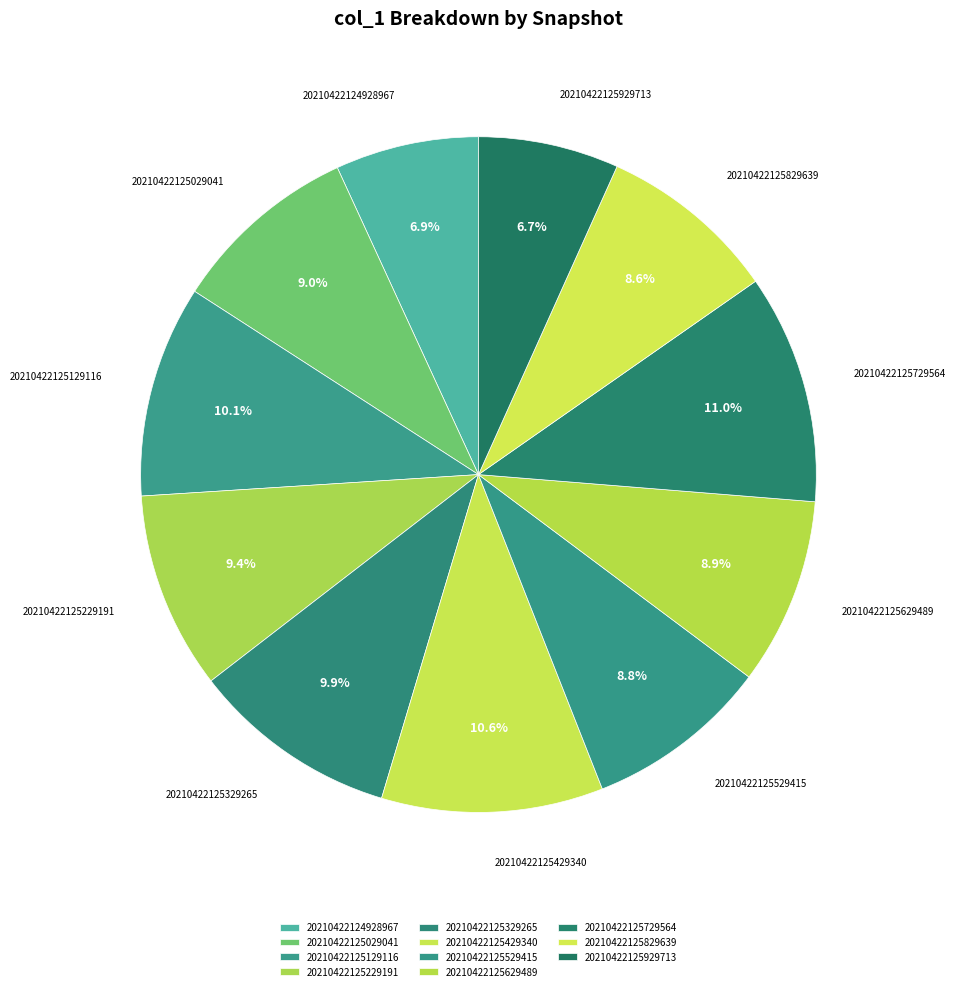

Between 20210422125829639 and 20210422124928967, which is larger?

20210422125829639